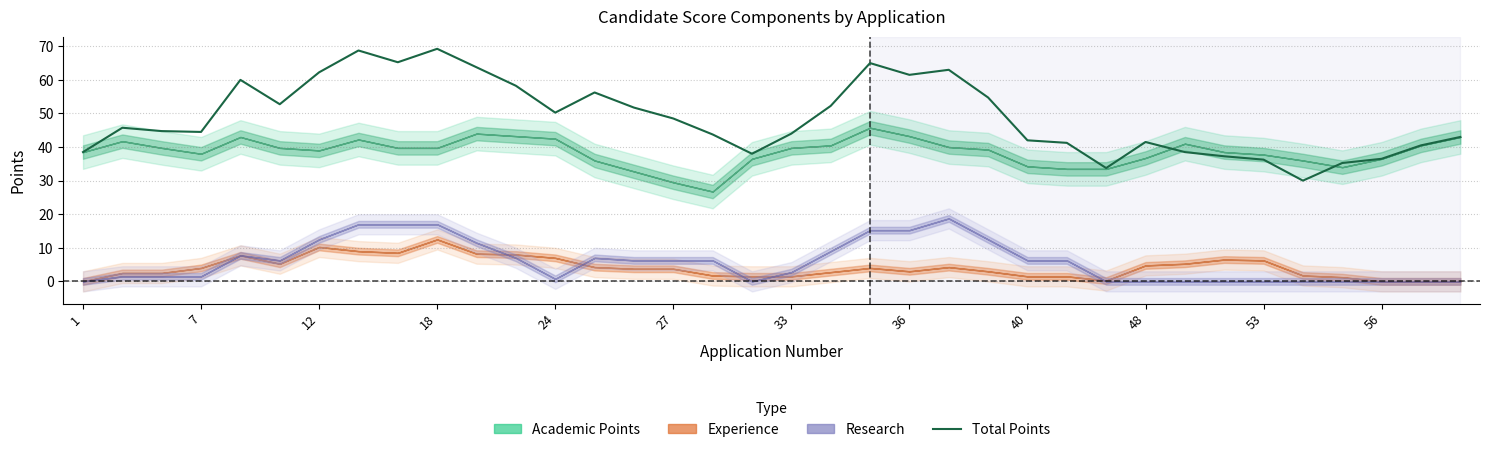

True or false: the data shows 42.0 at 40.

True